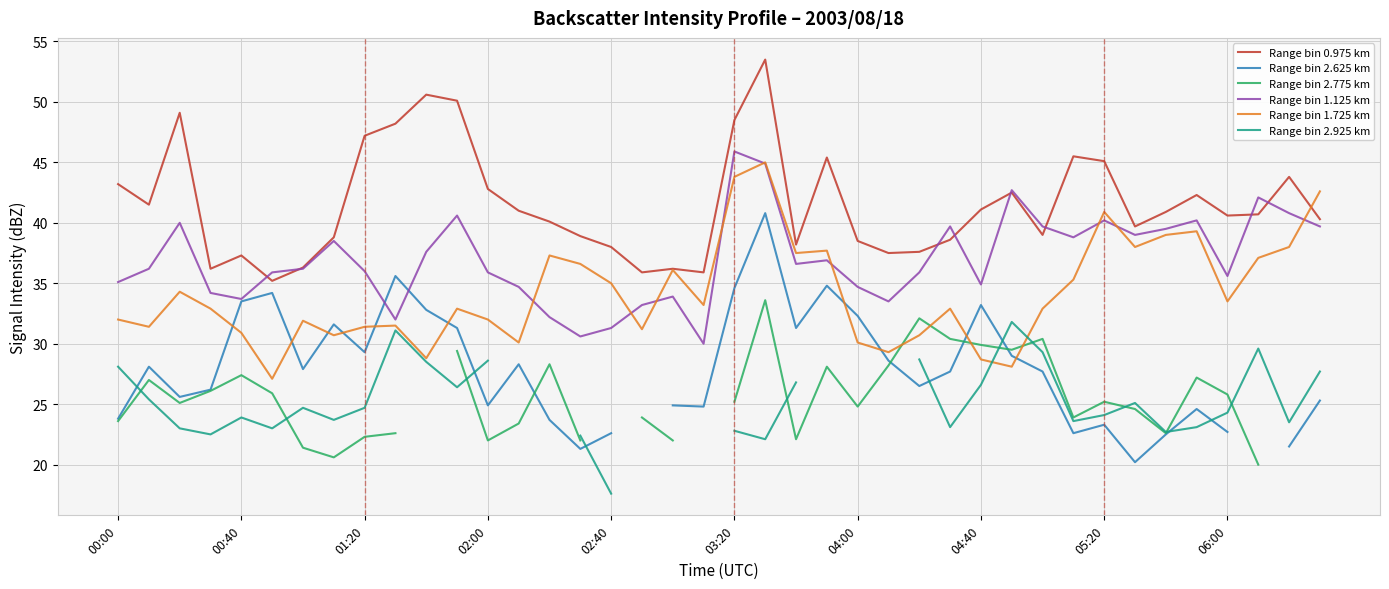

What value does the Range bin 1.725 km series have at 05:20?

40.9